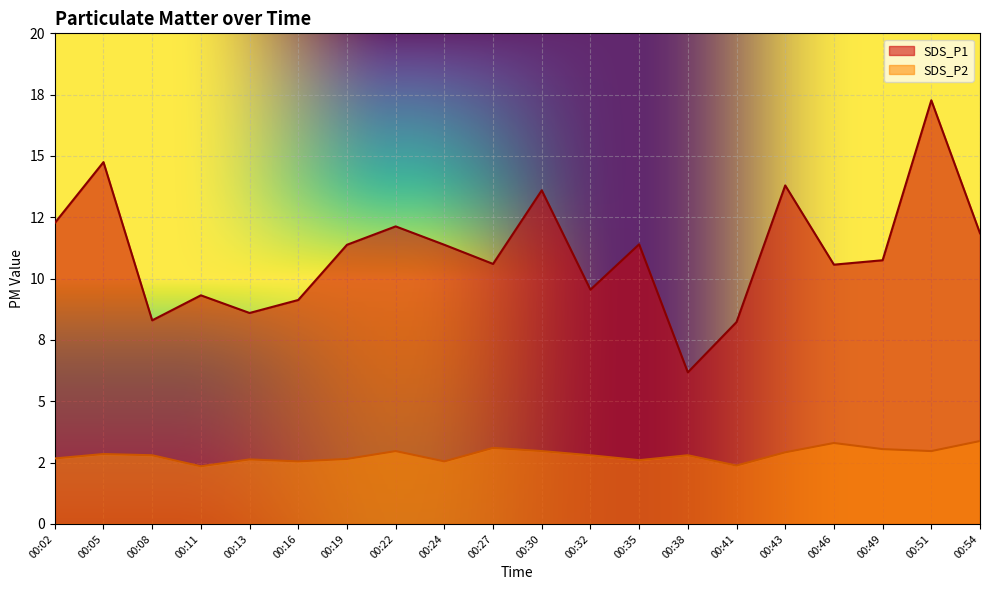

At which label is SDS_P1 closest to 11?

00:49